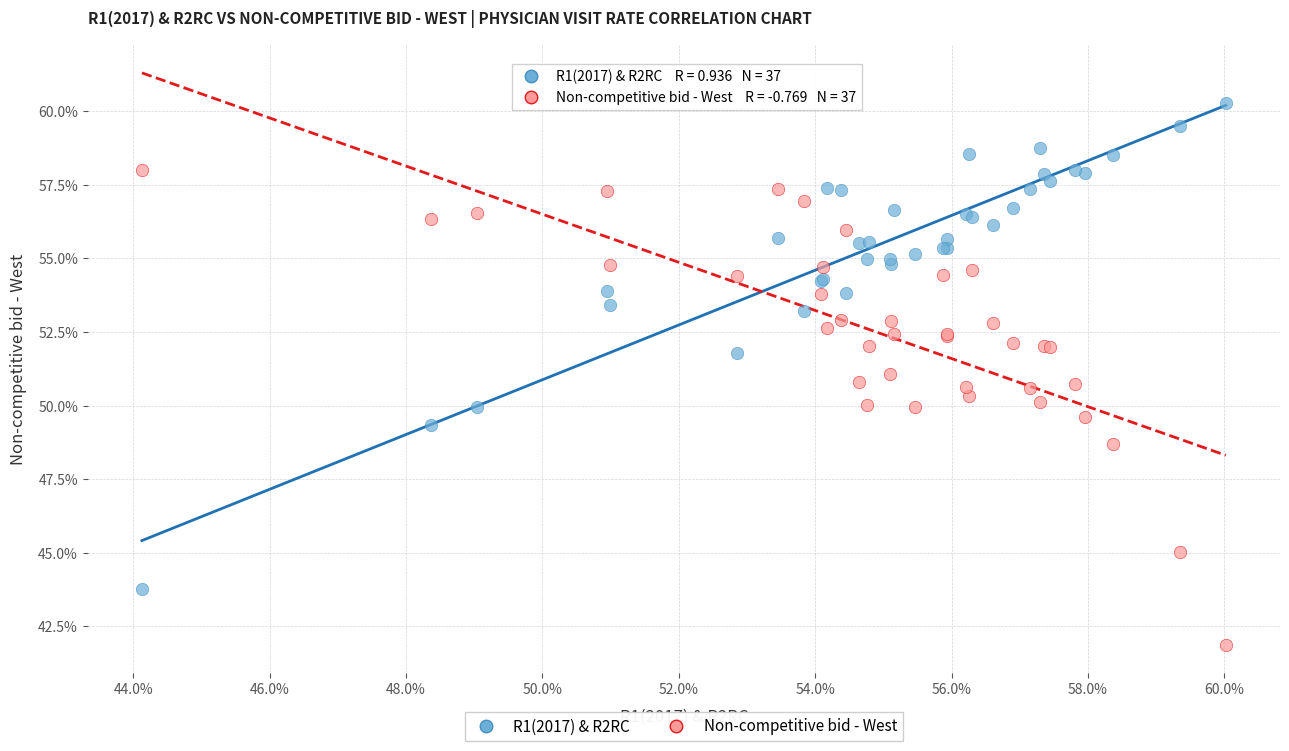

What are all the series names shown in the legend?

R1(2017) & R2RC, Non-competitive bid - West